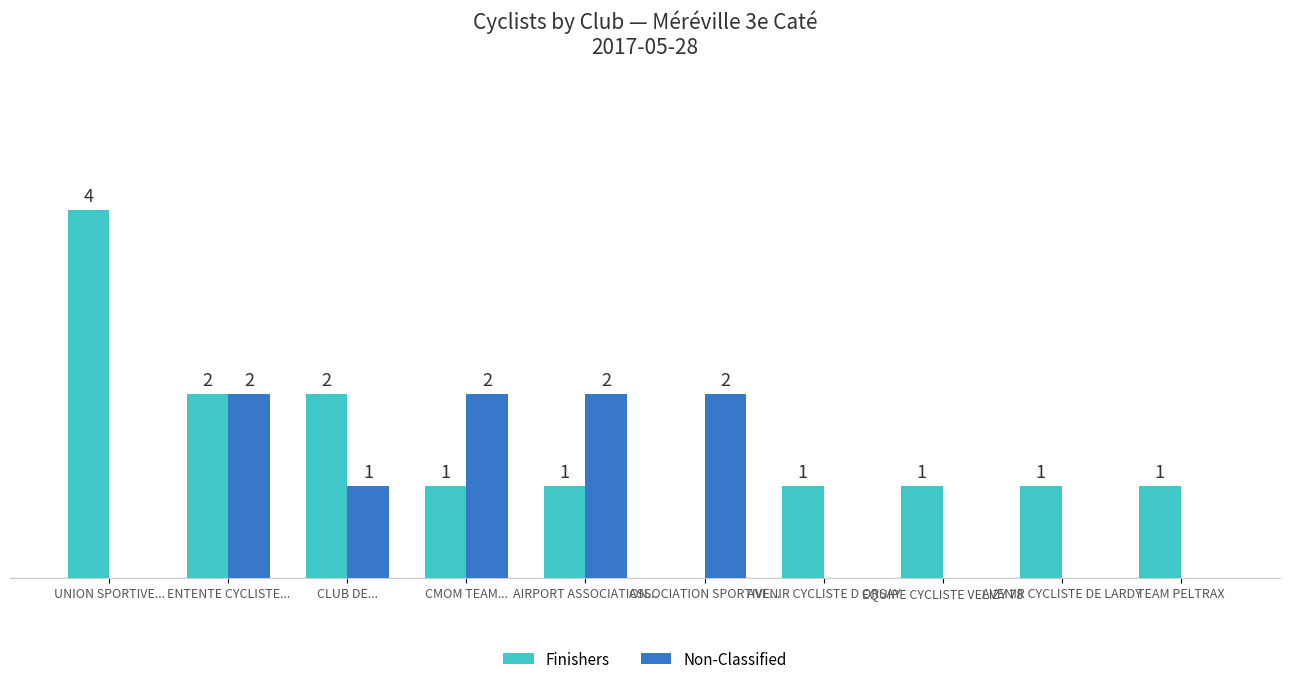

Between CMOM TEAM... and TEAM PELTRAX, which series saw the biggest shift?

Non-Classified